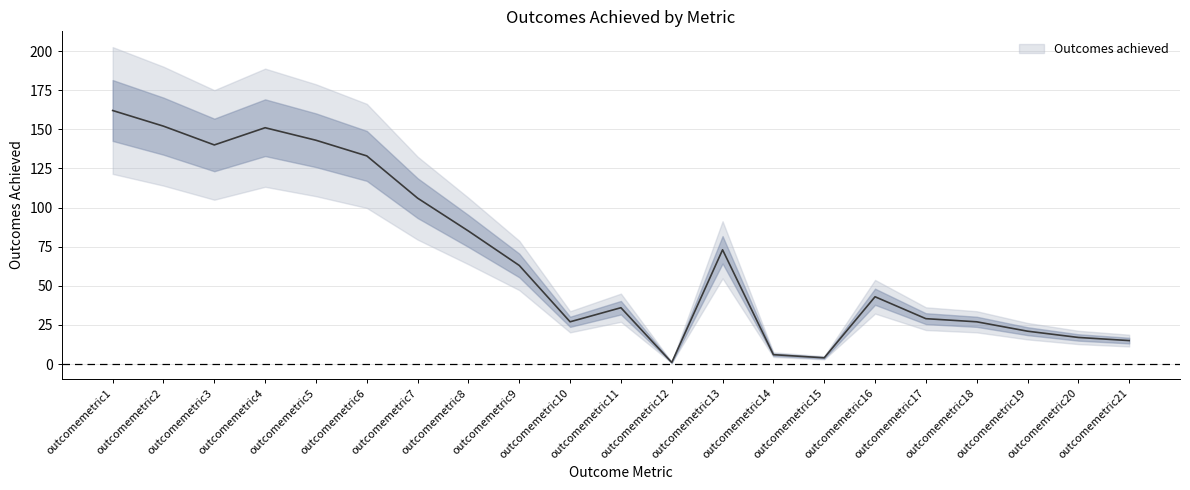

How many values exceed 43?

10